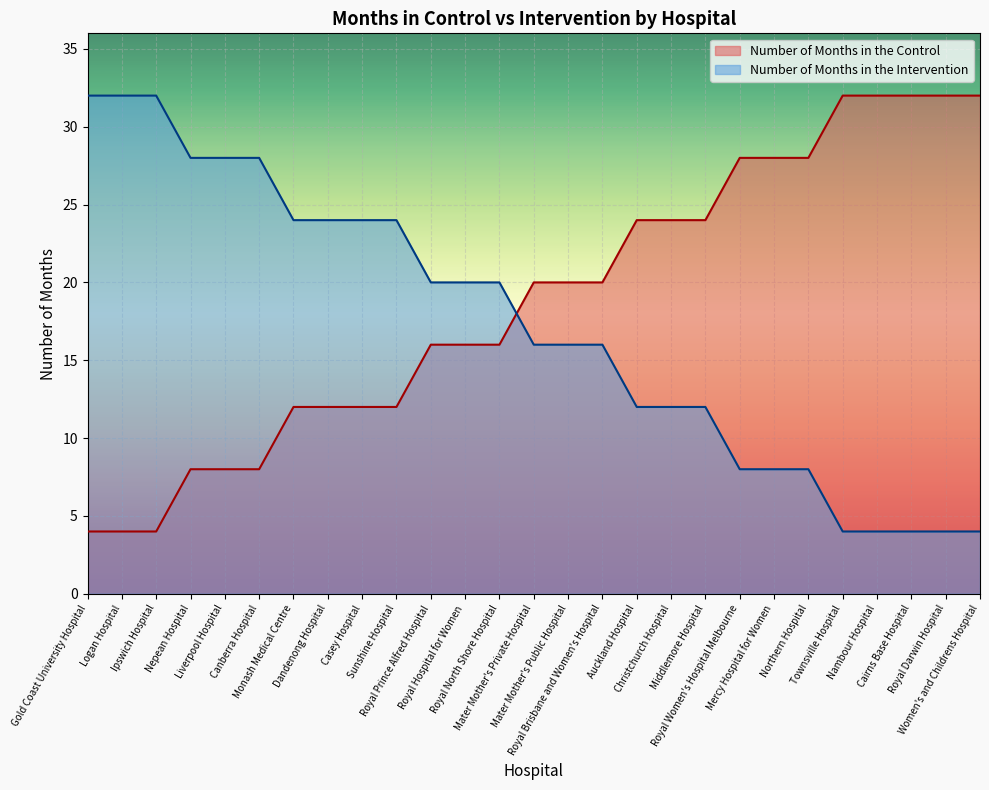

Is the value of Number of Months in the Intervention at Ipswich Hospital greater than the value of Number of Months in the Control at Mercy Hospital for Women?

Yes